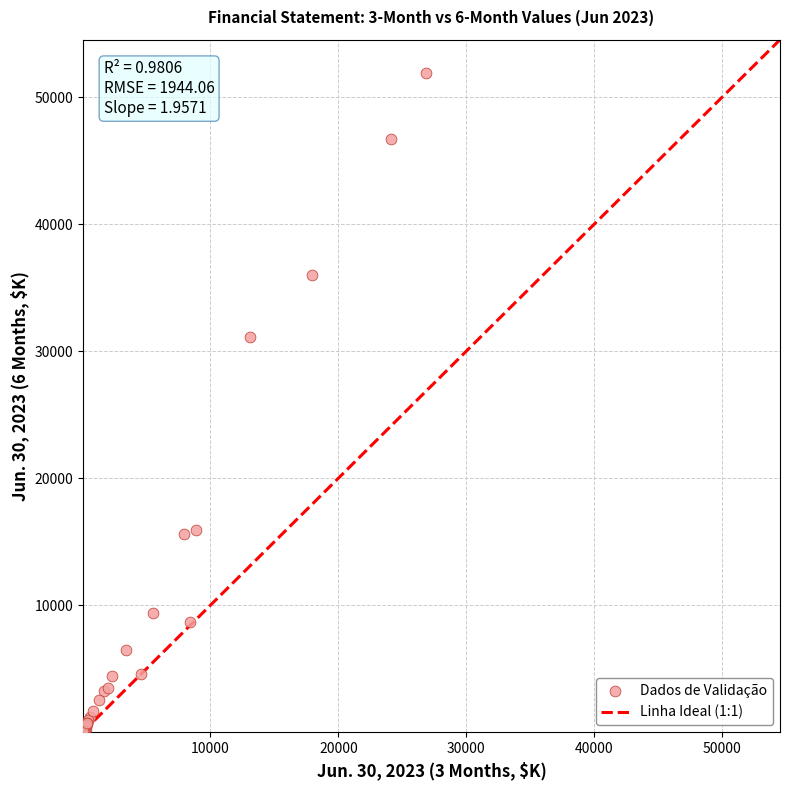

What Y value in the scatter plot is closest to 25989?

31148